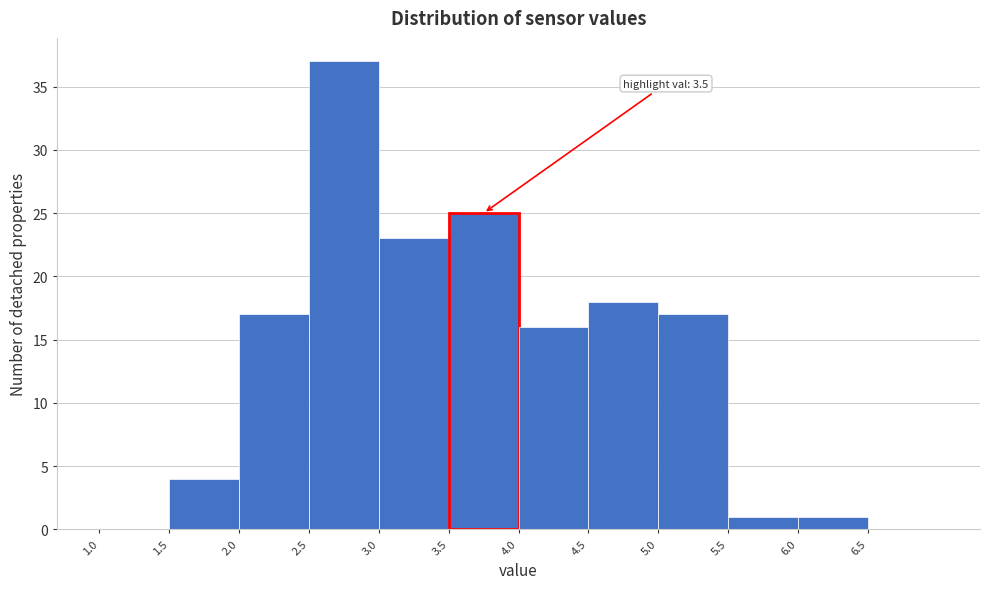

Over which range of the x-axis is the bar tallest?

2.5 to 3.0